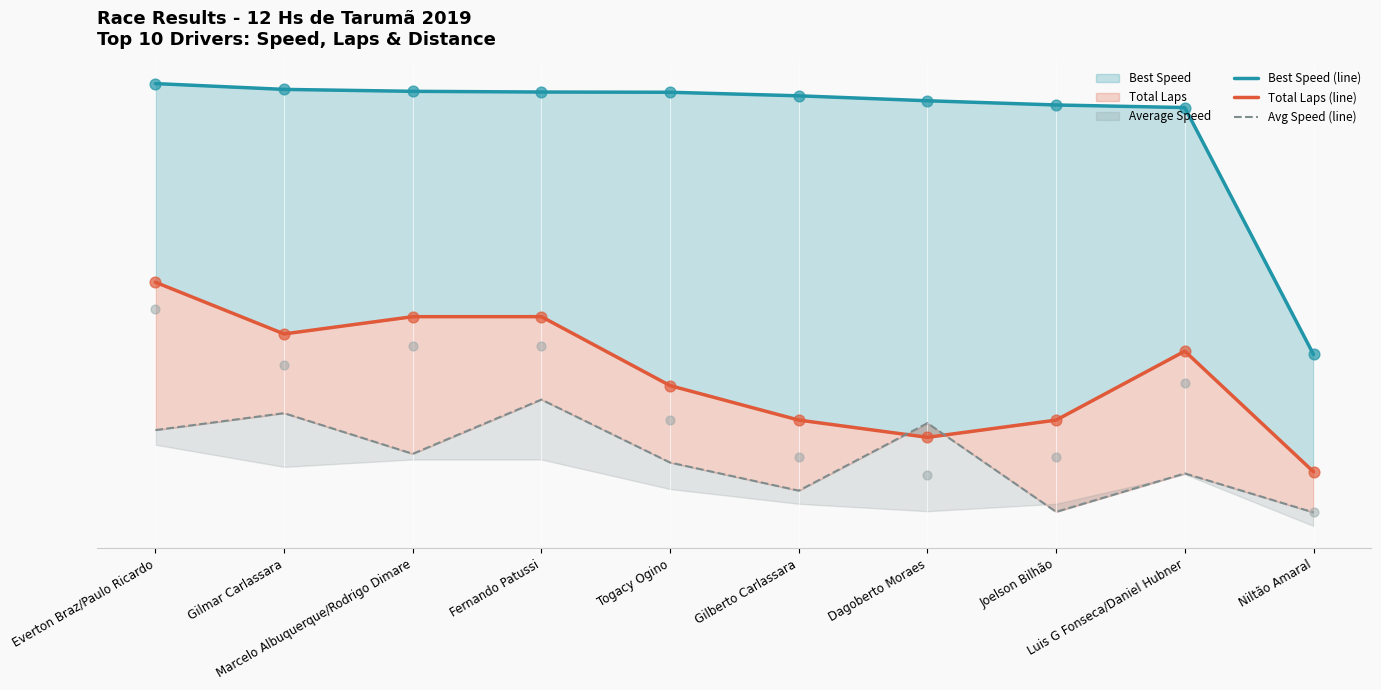

Which series has the largest total across all categories?

Best Speed (line)